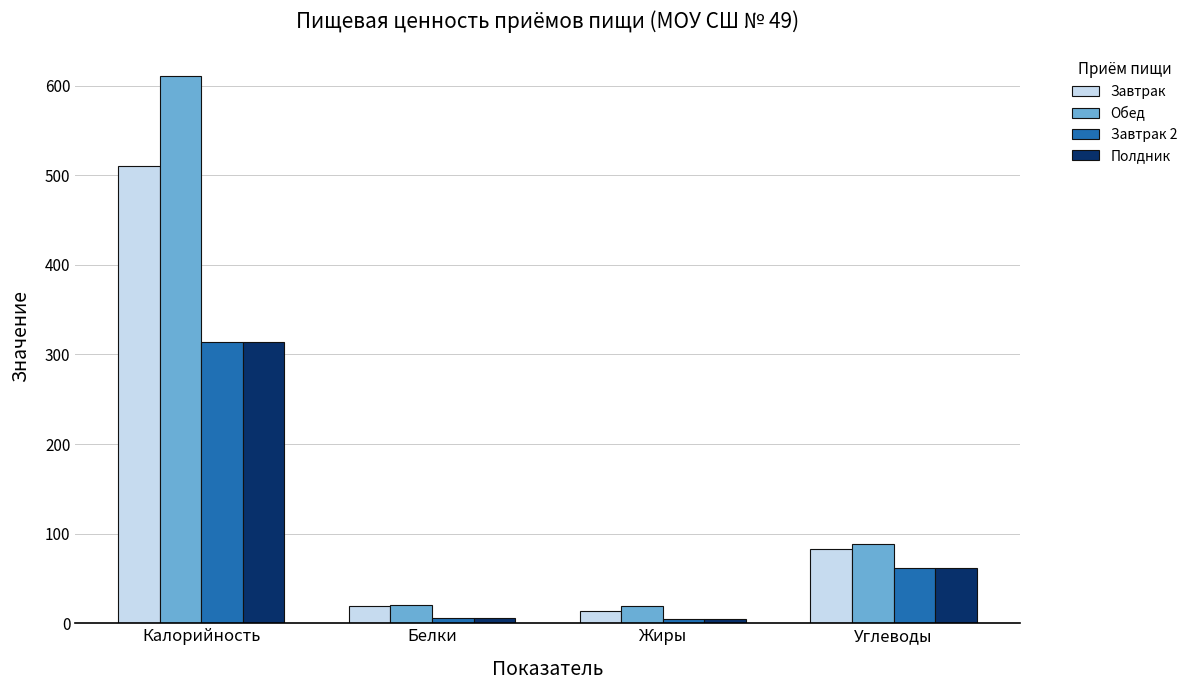

Which category has the highest value in the Полдник series?

Калорийность